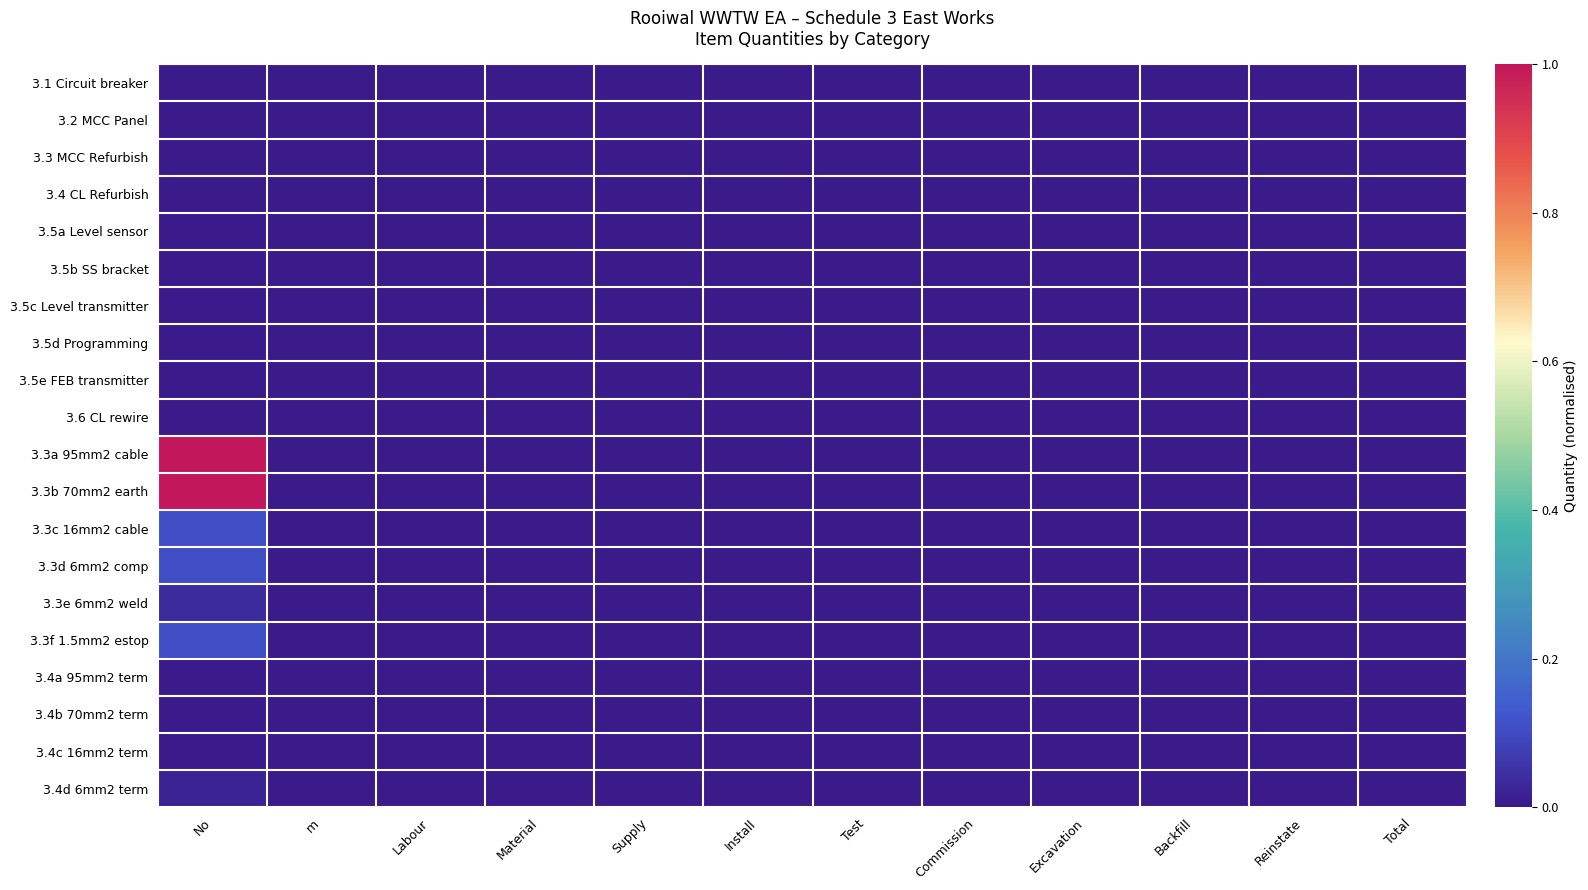

Reading left to right, list all the values displayed in this chart.

3.1 Circuit breaker: No=0.0	m=0.0	Labour=0.0	Material=0.0	Supply=0.0	Install=0.0	Test=0.0	Commission=0.0	Excavation=0.0	Backfill=0.0	Reinstate=0.0	Total=0.0
3.2 MCC Panel: No=0.0	m=0.0	Labour=0.0	Material=0.0	Supply=0.0	Install=0.0	Test=0.0	Commission=0.0	Excavation=0.0	Backfill=0.0	Reinstate=0.0	Total=0.0
3.3 MCC Refurbish: No=0.0	m=0.0	Labour=0.0	Material=0.0	Supply=0.0	Install=0.0	Test=0.0	Commission=0.0	Excavation=0.0	Backfill=0.0	Reinstate=0.0	Total=0.0
3.4 CL Refurbish: No=0.0	m=0.0	Labour=0.0	Material=0.0	Supply=0.0	Install=0.0	Test=0.0	Commission=0.0	Excavation=0.0	Backfill=0.0	Reinstate=0.0	Total=0.0
3.5a Level sensor: No=0.0	m=0.0	Labour=0.0	Material=0.0	Supply=0.0	Install=0.0	Test=0.0	Commission=0.0	Excavation=0.0	Backfill=0.0	Reinstate=0.0	Total=0.0
3.5b SS bracket: No=0.0	m=0.0	Labour=0.0	Material=0.0	Supply=0.0	Install=0.0	Test=0.0	Commission=0.0	Excavation=0.0	Backfill=0.0	Reinstate=0.0	Total=0.0
3.5c Level transmitter: No=0.0	m=0.0	Labour=0.0	Material=0.0	Supply=0.0	Install=0.0	Test=0.0	Commission=0.0	Excavation=0.0	Backfill=0.0	Reinstate=0.0	Total=0.0
3.5d Programming: No=0.0	m=0.0	Labour=0.0	Material=0.0	Supply=0.0	Install=0.0	Test=0.0	Commission=0.0	Excavation=0.0	Backfill=0.0	Reinstate=0.0	Total=0.0
3.5e FEB transmitter: No=0.0	m=0.0	Labour=0.0	Material=0.0	Supply=0.0	Install=0.0	Test=0.0	Commission=0.0	Excavation=0.0	Backfill=0.0	Reinstate=0.0	Total=0.0
3.6 CL rewire: No=0.0	m=0.0	Labour=0.0	Material=0.0	Supply=0.0	Install=0.0	Test=0.0	Commission=0.0	Excavation=0.0	Backfill=0.0	Reinstate=0.0	Total=0.0
3.3a 95mm2 cable: No=1.0	m=0.0	Labour=0.0	Material=0.0	Supply=0.0	Install=0.0	Test=0.0	Commission=0.0	Excavation=0.0	Backfill=0.0	Reinstate=0.0	Total=0.0
3.3b 70mm2 earth: No=1.0	m=0.0	Labour=0.0	Material=0.0	Supply=0.0	Install=0.0	Test=0.0	Commission=0.0	Excavation=0.0	Backfill=0.0	Reinstate=0.0	Total=0.0
3.3c 16mm2 cable: No=0.1	m=0.0	Labour=0.0	Material=0.0	Supply=0.0	Install=0.0	Test=0.0	Commission=0.0	Excavation=0.0	Backfill=0.0	Reinstate=0.0	Total=0.0
3.3d 6mm2 comp: No=0.1	m=0.0	Labour=0.0	Material=0.0	Supply=0.0	Install=0.0	Test=0.0	Commission=0.0	Excavation=0.0	Backfill=0.0	Reinstate=0.0	Total=0.0
3.3e 6mm2 weld: No=0.0	m=0.0	Labour=0.0	Material=0.0	Supply=0.0	Install=0.0	Test=0.0	Commission=0.0	Excavation=0.0	Backfill=0.0	Reinstate=0.0	Total=0.0
3.3f 1.5mm2 estop: No=0.1	m=0.0	Labour=0.0	Material=0.0	Supply=0.0	Install=0.0	Test=0.0	Commission=0.0	Excavation=0.0	Backfill=0.0	Reinstate=0.0	Total=0.0
3.4a 95mm2 term: No=0.0	m=0.0	Labour=0.0	Material=0.0	Supply=0.0	Install=0.0	Test=0.0	Commission=0.0	Excavation=0.0	Backfill=0.0	Reinstate=0.0	Total=0.0
3.4b 70mm2 term: No=0.0	m=0.0	Labour=0.0	Material=0.0	Supply=0.0	Install=0.0	Test=0.0	Commission=0.0	Excavation=0.0	Backfill=0.0	Reinstate=0.0	Total=0.0
3.4c 16mm2 term: No=0.0	m=0.0	Labour=0.0	Material=0.0	Supply=0.0	Install=0.0	Test=0.0	Commission=0.0	Excavation=0.0	Backfill=0.0	Reinstate=0.0	Total=0.0
3.4d 6mm2 term: No=0.0	m=0.0	Labour=0.0	Material=0.0	Supply=0.0	Install=0.0	Test=0.0	Commission=0.0	Excavation=0.0	Backfill=0.0	Reinstate=0.0	Total=0.0